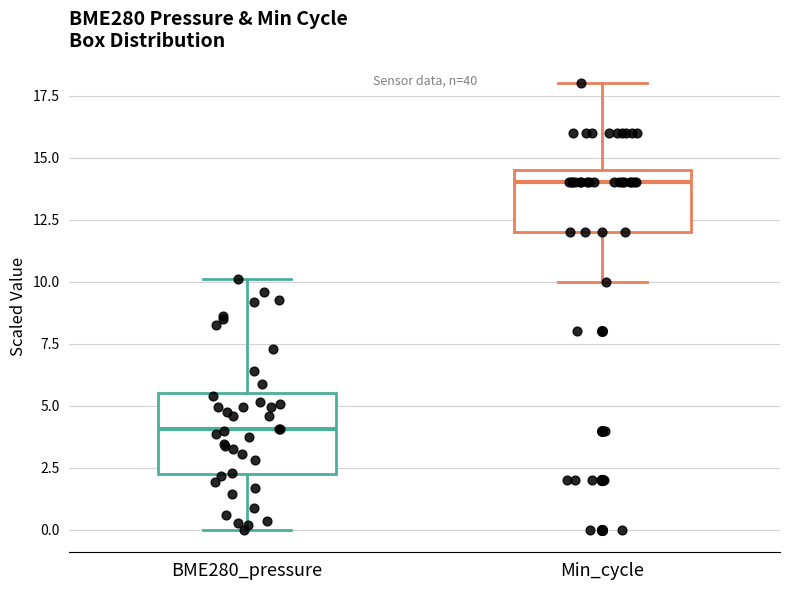

Which box's median line is the lowest?

BME280_pressure